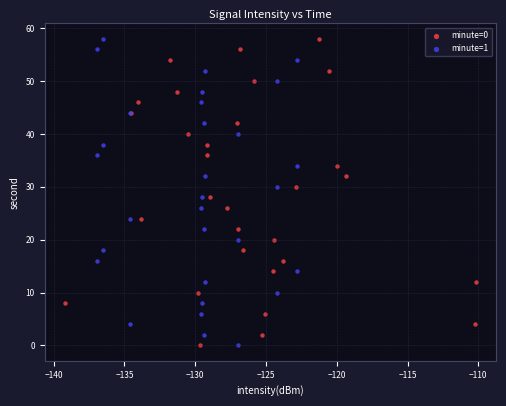

What are all the series names shown in the legend?

minute=0, minute=1